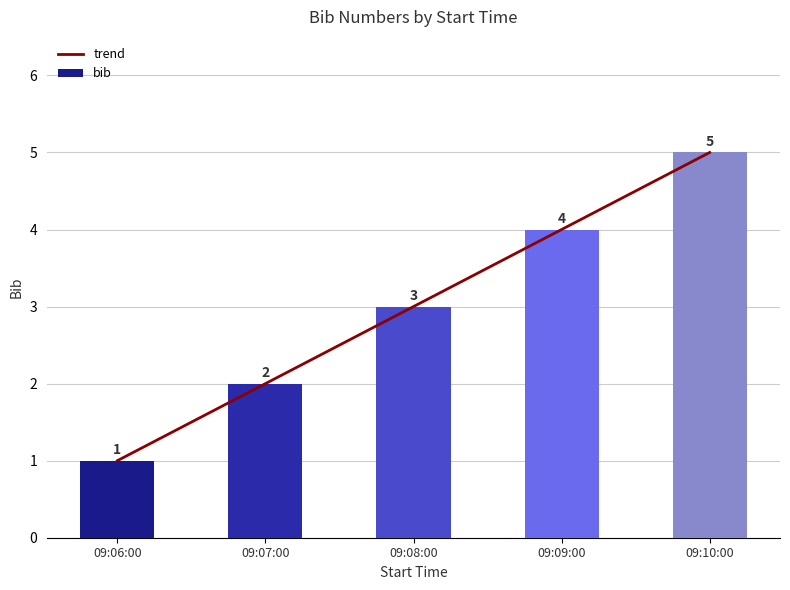

True or false: trend has a value of 0 at 09:06:00.

False